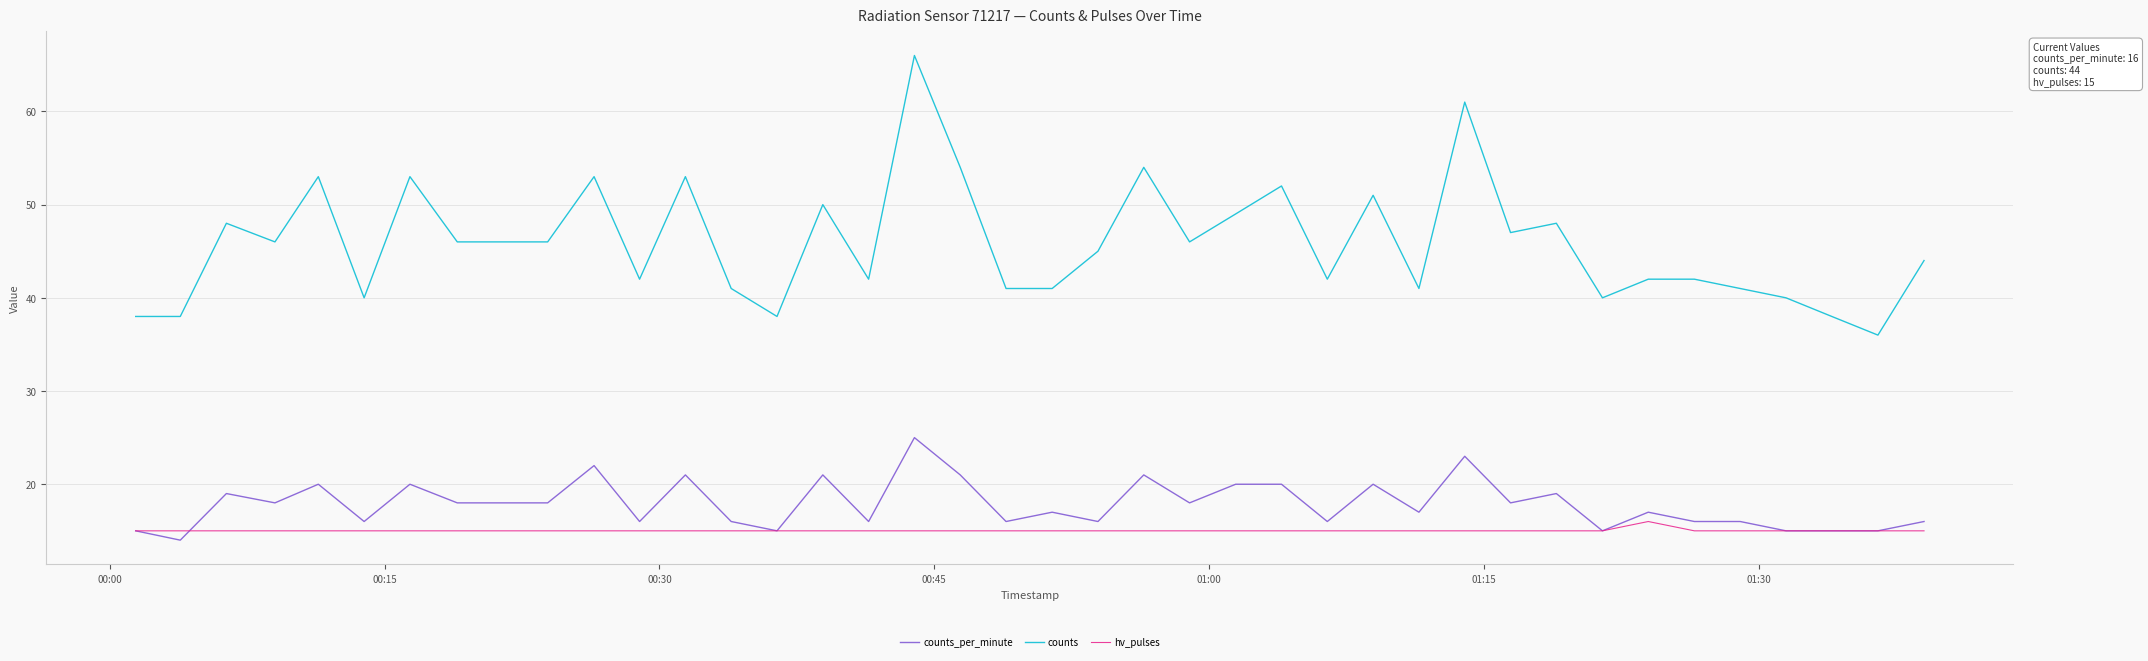

What is the minimum value shown in the chart?

14